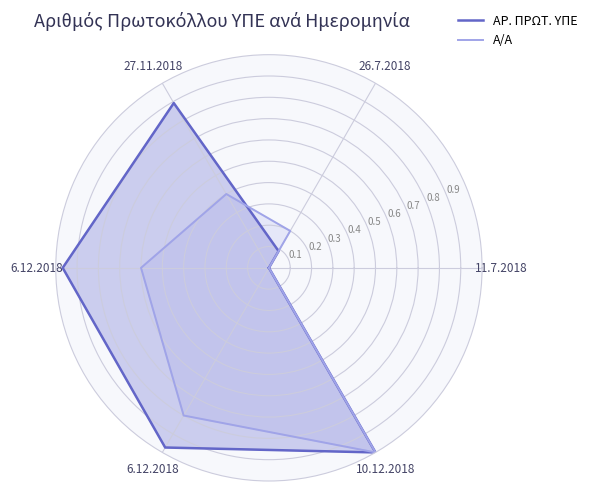

Between 6.12.2018 and 6.12.2018, which is larger?

6.12.2018